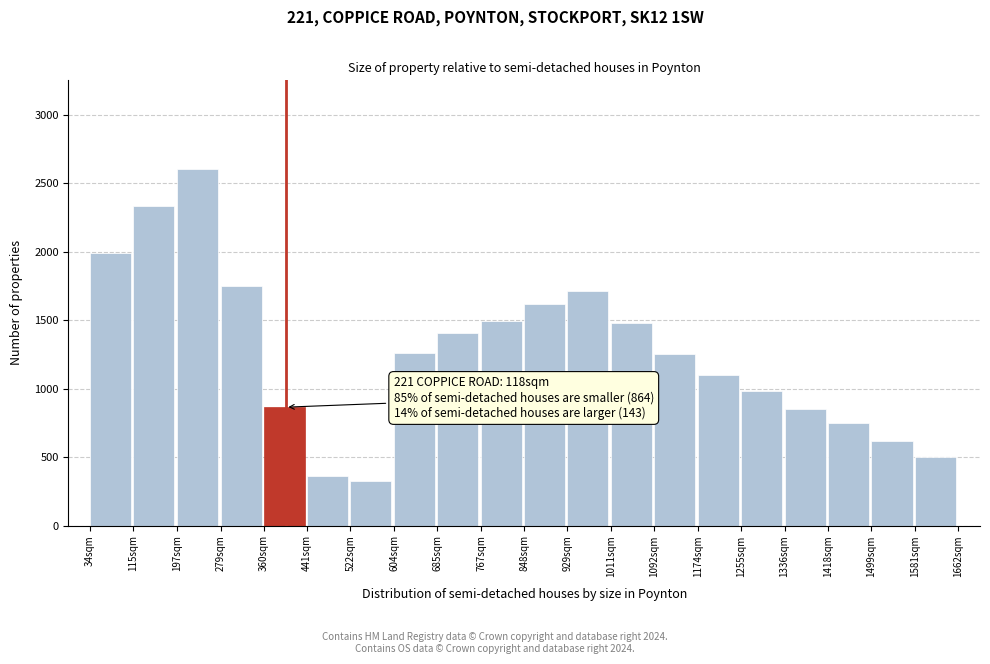

What is the difference between the second highest and second lowest values?

1971